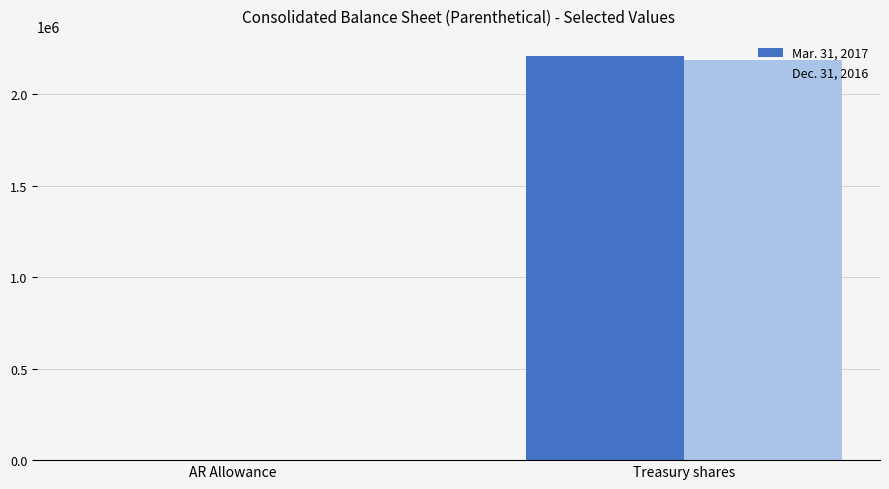

What are all the series names shown in the legend?

Mar. 31, 2017, Dec. 31, 2016